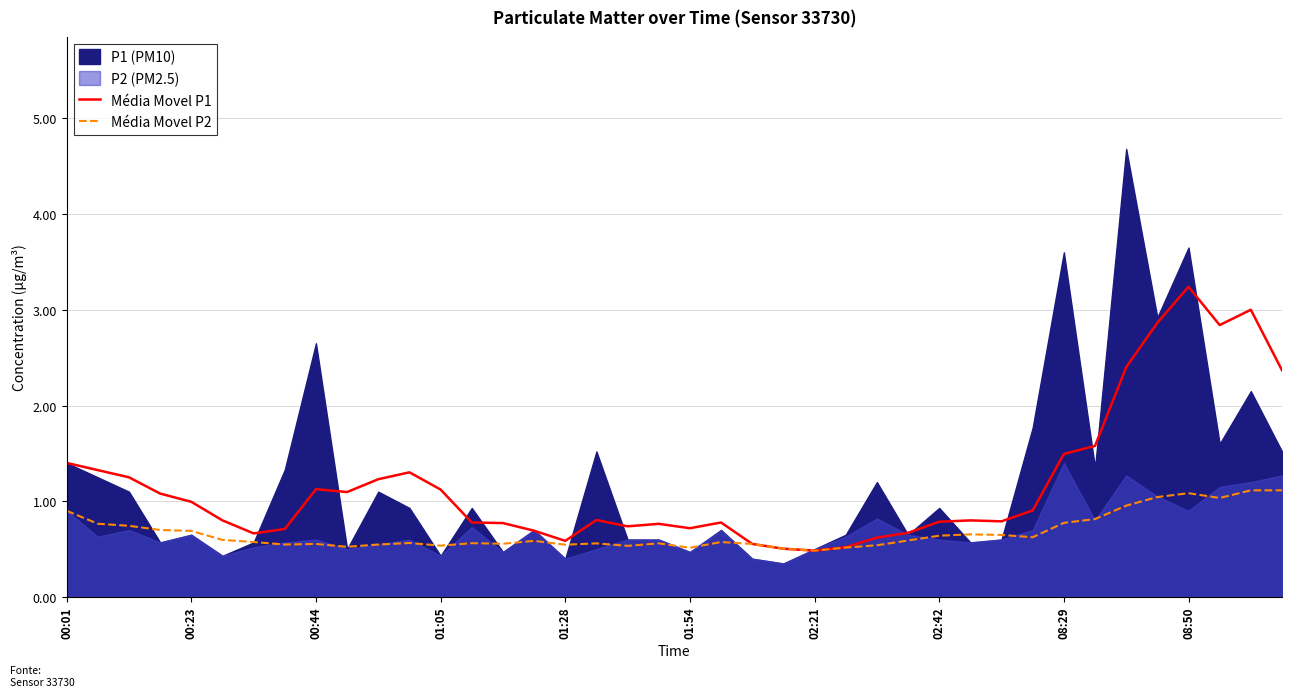

True or false: Média Movel P1 and Média Movel P2 intersect in this chart.

False